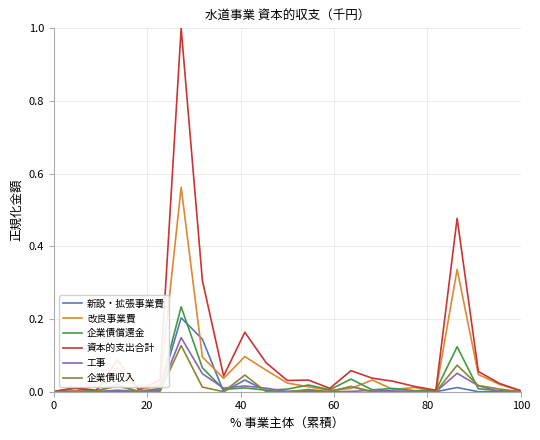

Which series has the largest total across all categories?

資本的支出合計